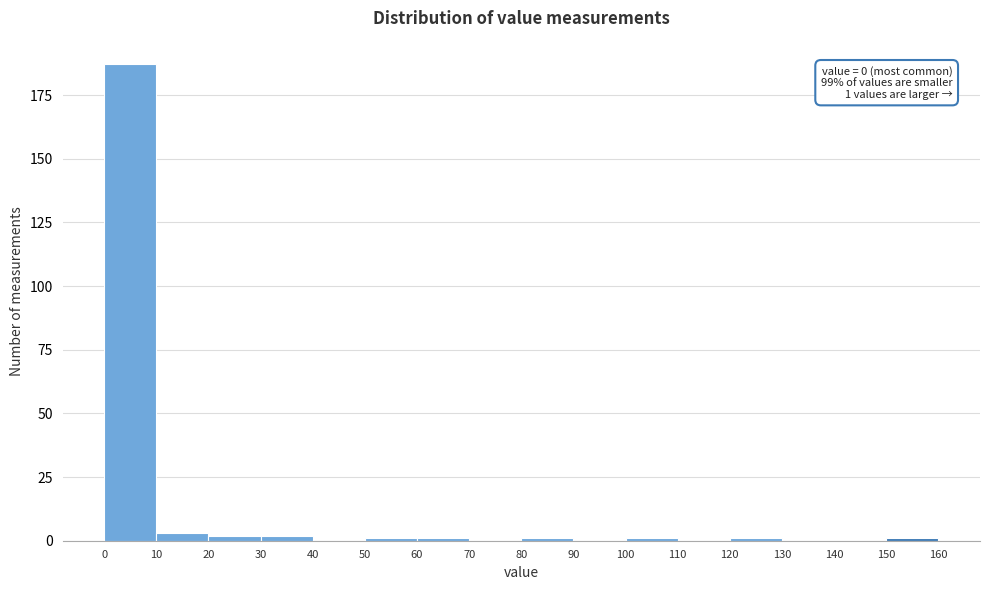

Over which range of the x-axis is the bar tallest?

0 to 10